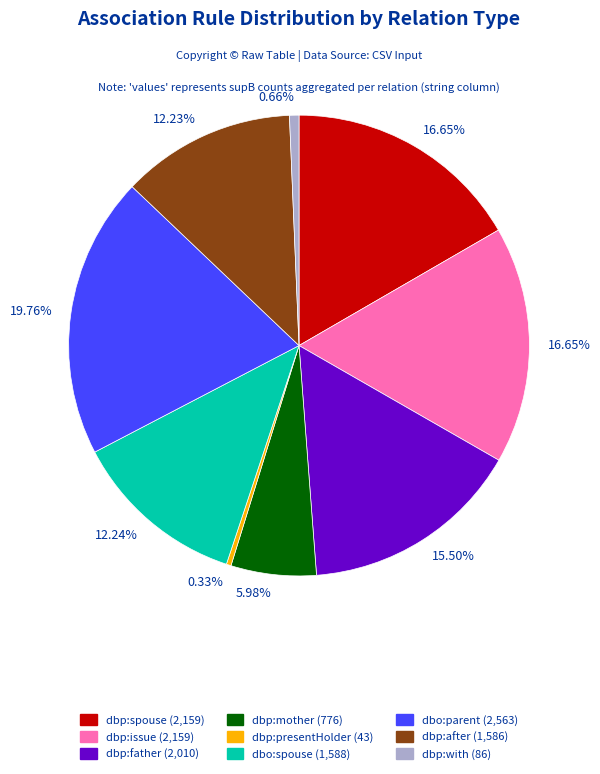

Count the number of slices in the pie.

9